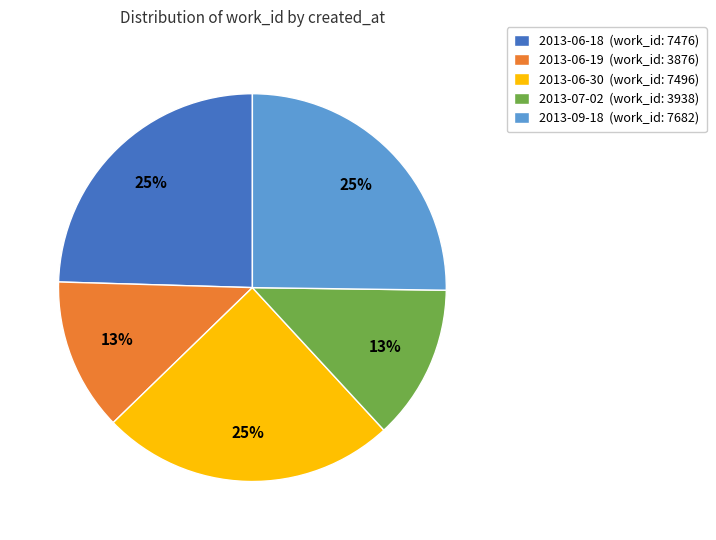

Between 2013-09-18 and 2013-07-02, which is larger?

2013-09-18